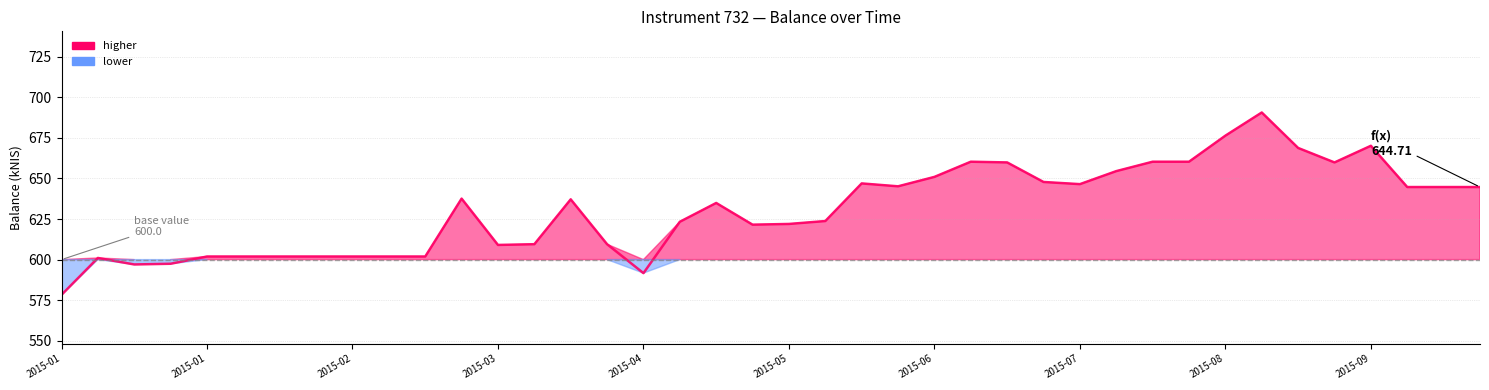

Does the chart have visible grid lines?

Yes